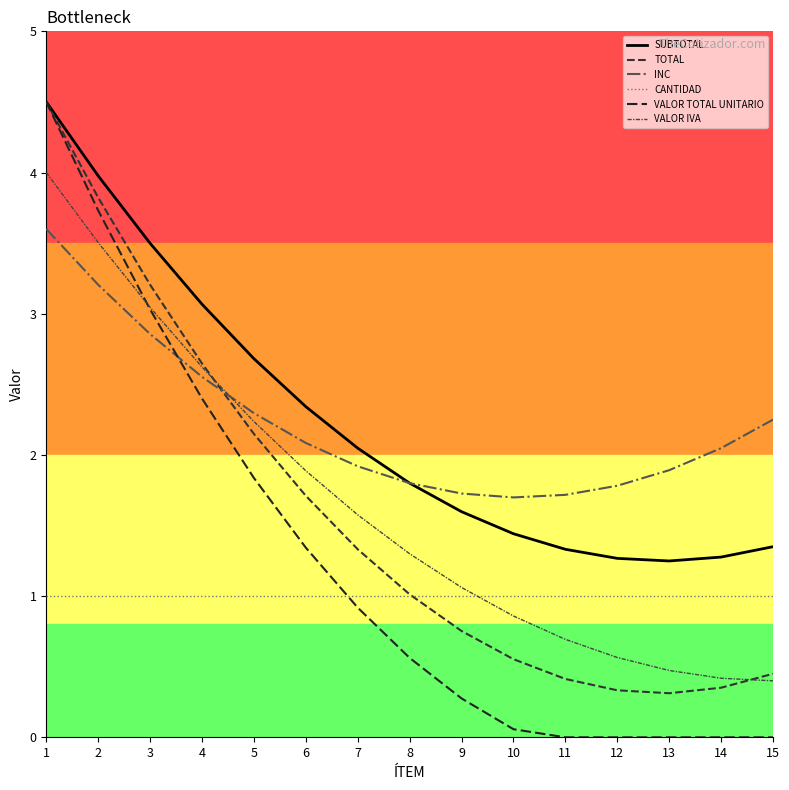

Which has a higher value, 2 or 12?

2